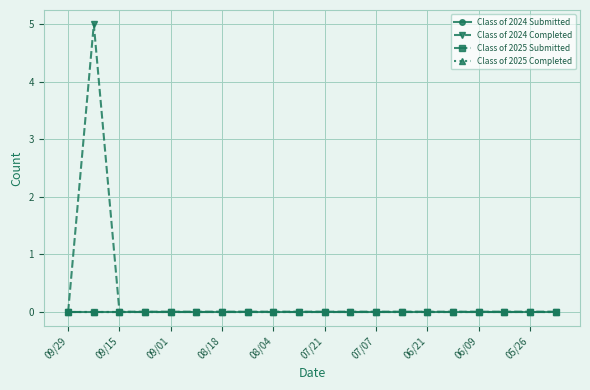

At how many categories does at least one series exceed 4?

1